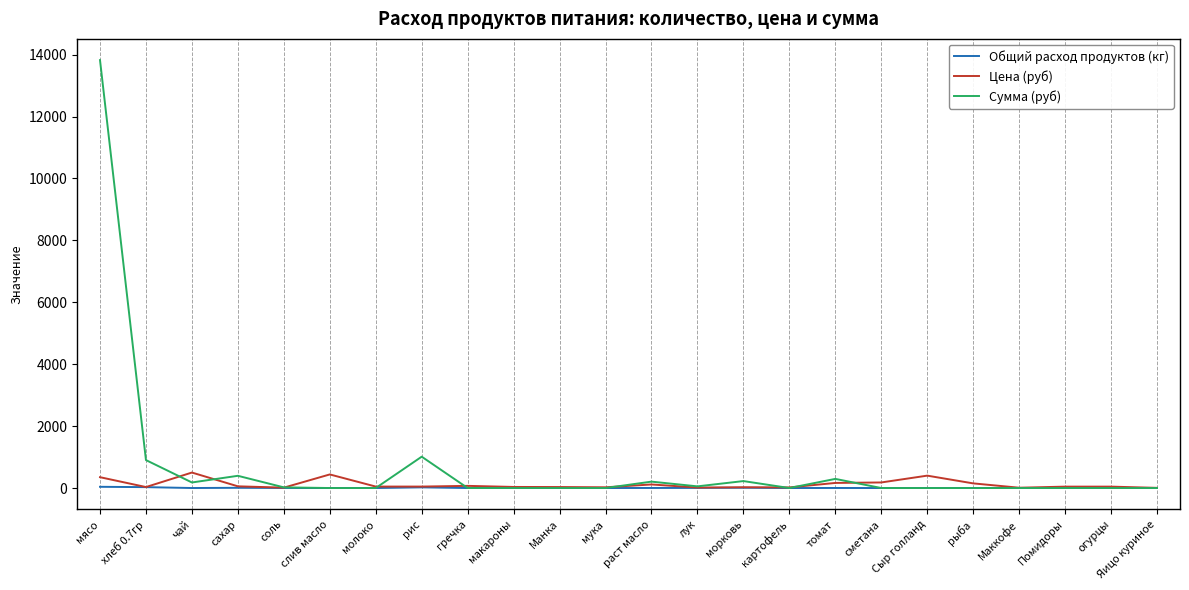

At which category does Цена (руб) reach its first local valley?

хлеб 0.7гр